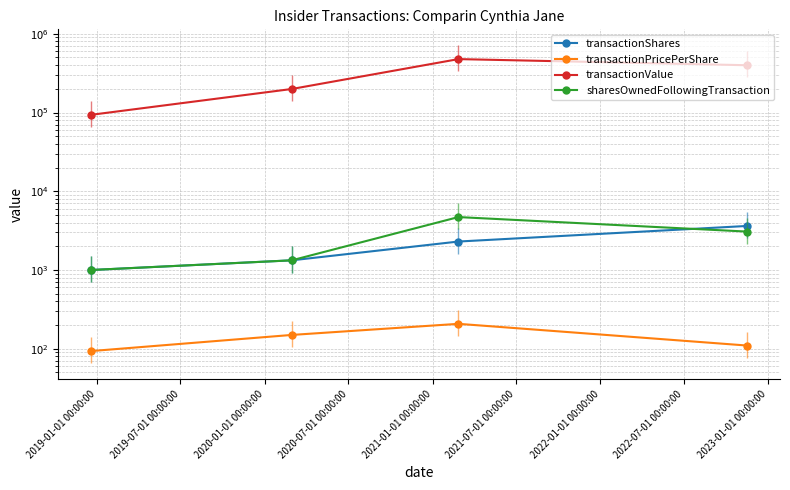

How many transactionValue values are between 199025 and 476955?

3